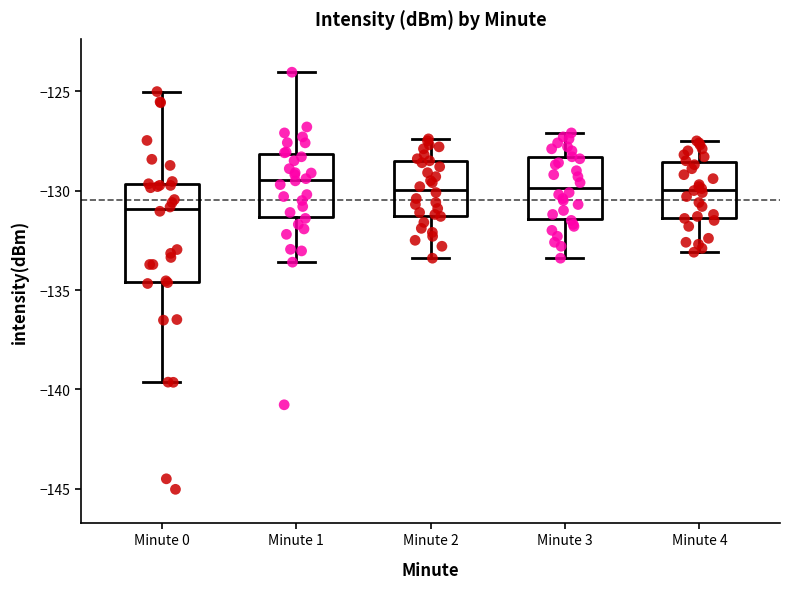

Where does the upper whisker of the box for Minute 4 end on the y-axis? The values are not printed on the chart, so give them approximately, as read against the axis.

-127.5